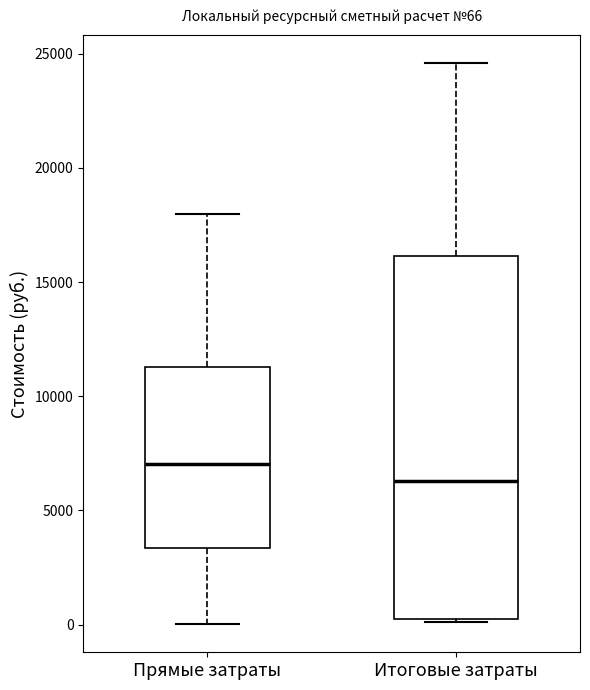

Comparing the boxes themselves (not the whiskers), which one is the tallest?

Итоговые затраты